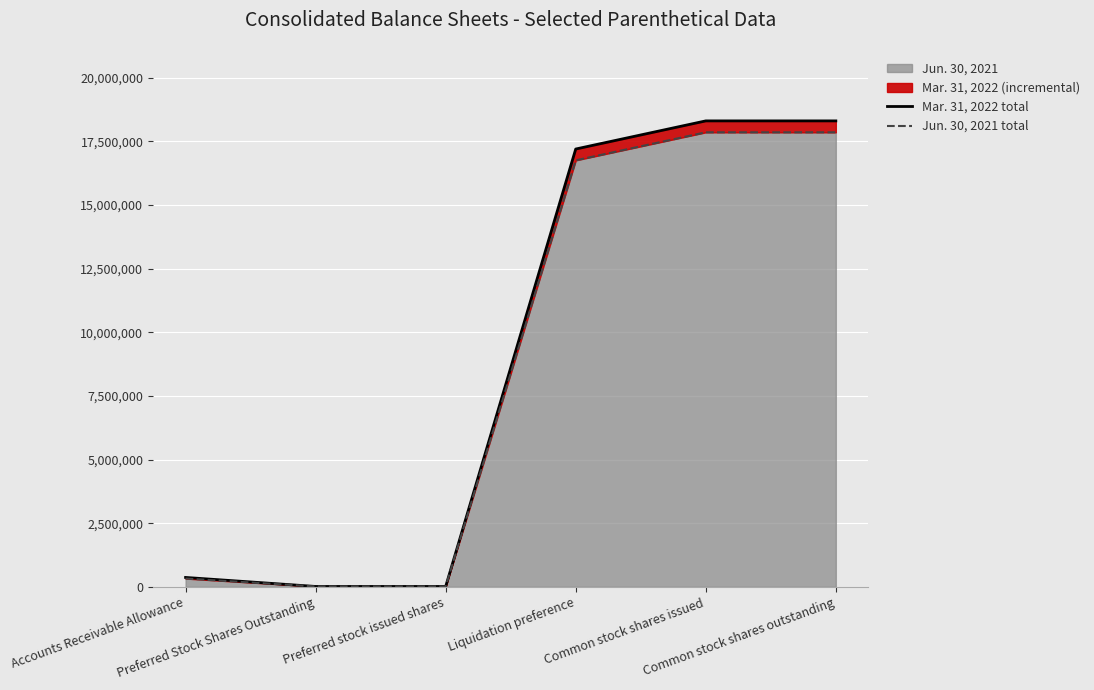

True or false: Mar. 31, 2022 total and Jun. 30, 2021 total intersect in this chart.

False